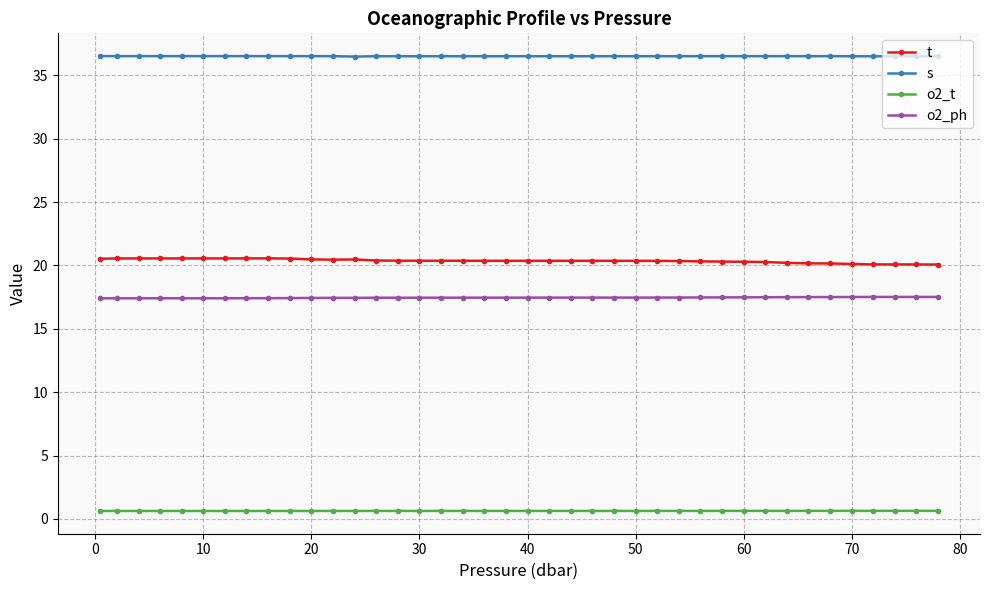

Does the chart display data point markers on the line(s)?

Yes